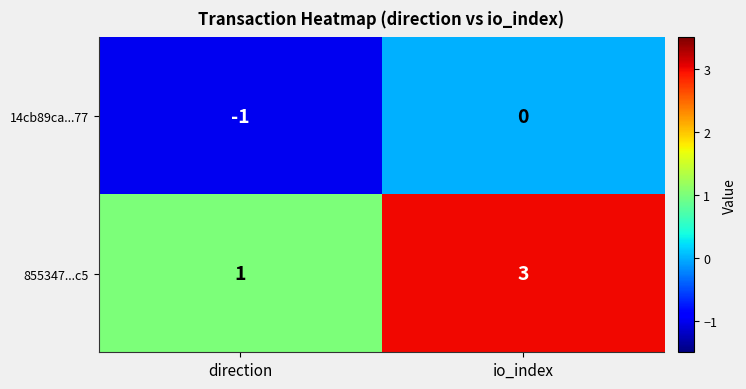

What is the total value across all series at io_index?

3